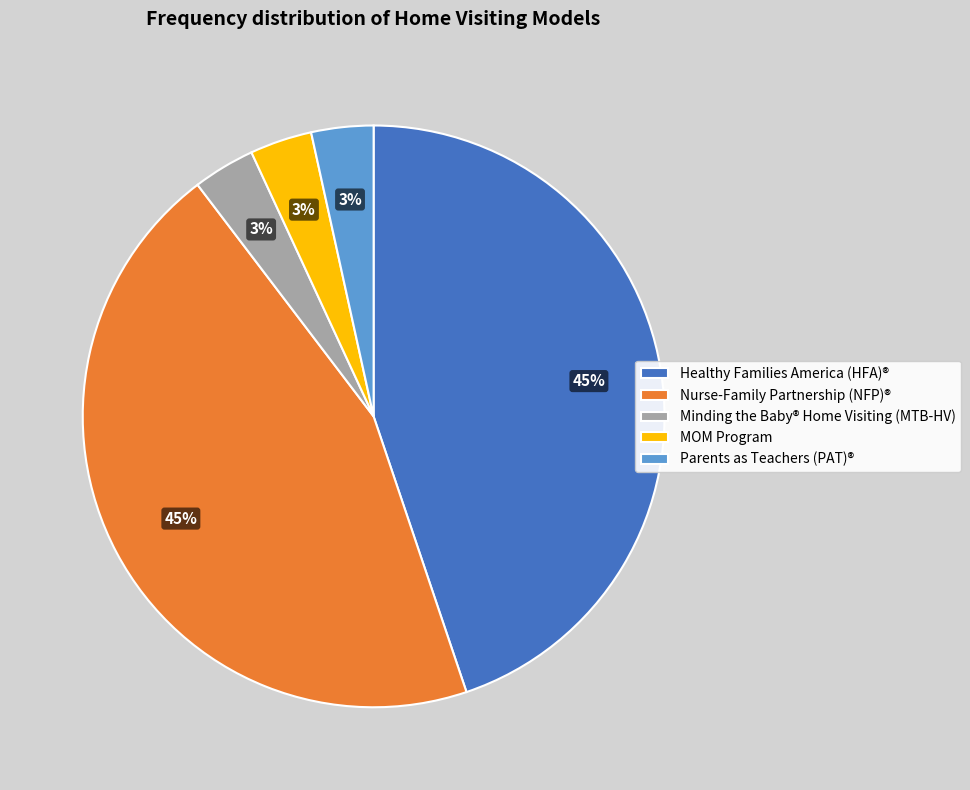

Which has a higher value, Healthy Families America (HFA)® or Parents as Teachers (PAT)®?

Healthy Families America (HFA)®